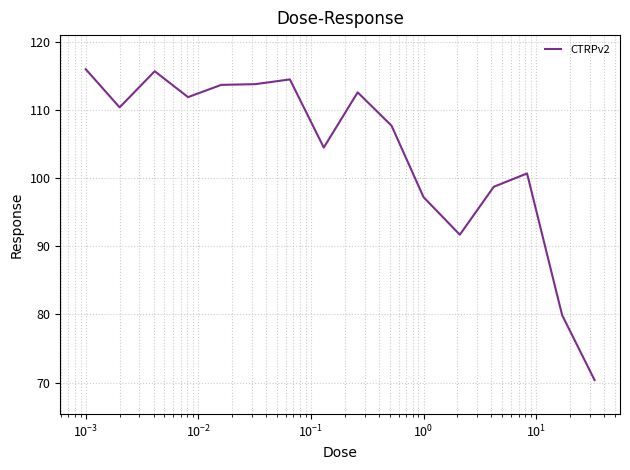

What is the minimum value shown in the chart?

70.4